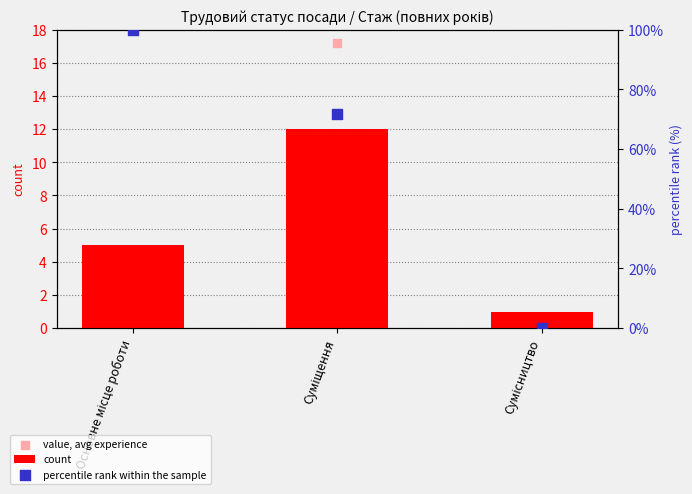

At how many categories does at least one series exceed 17?

2